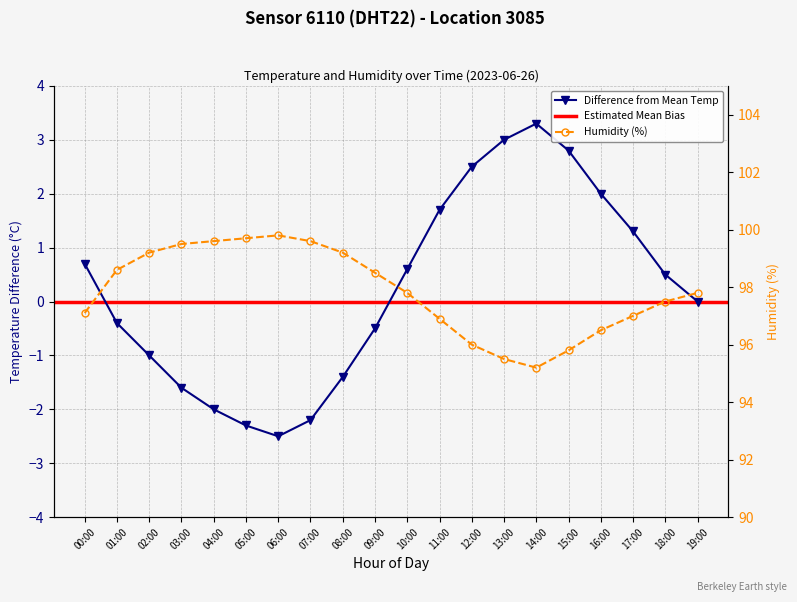

The value of humidity at 18:00 is 164.3. True or false?

False